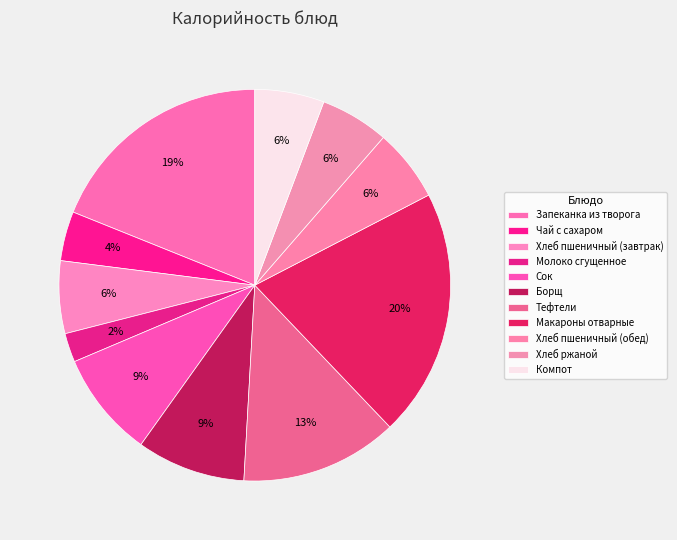

How many slices are in this pie chart?

11